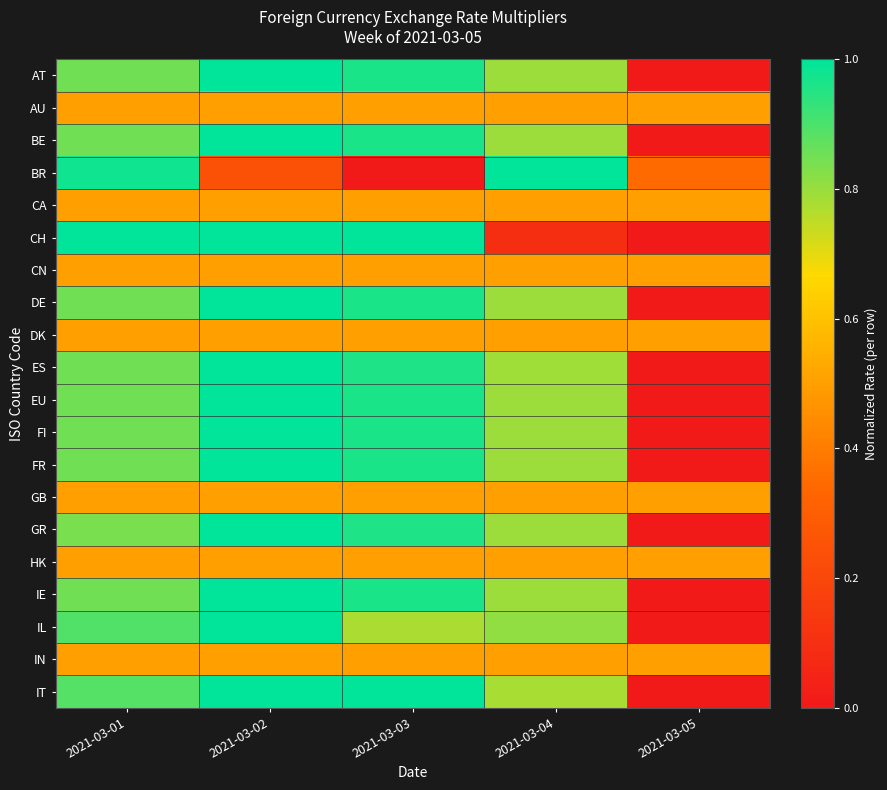

Count the number of categories in the chart.

5